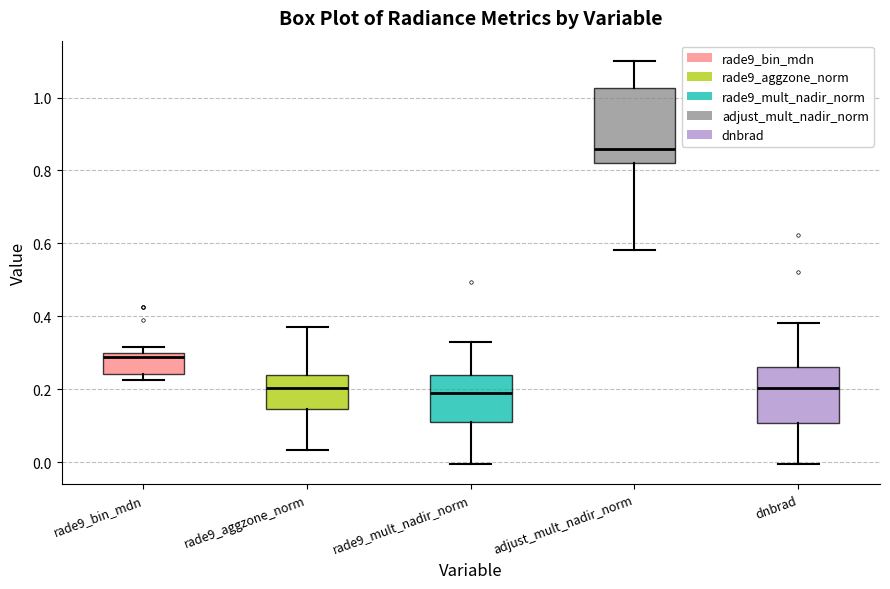

Comparing the boxes themselves (not the whiskers), which one is the tallest?

adjust_mult_nadir_norm